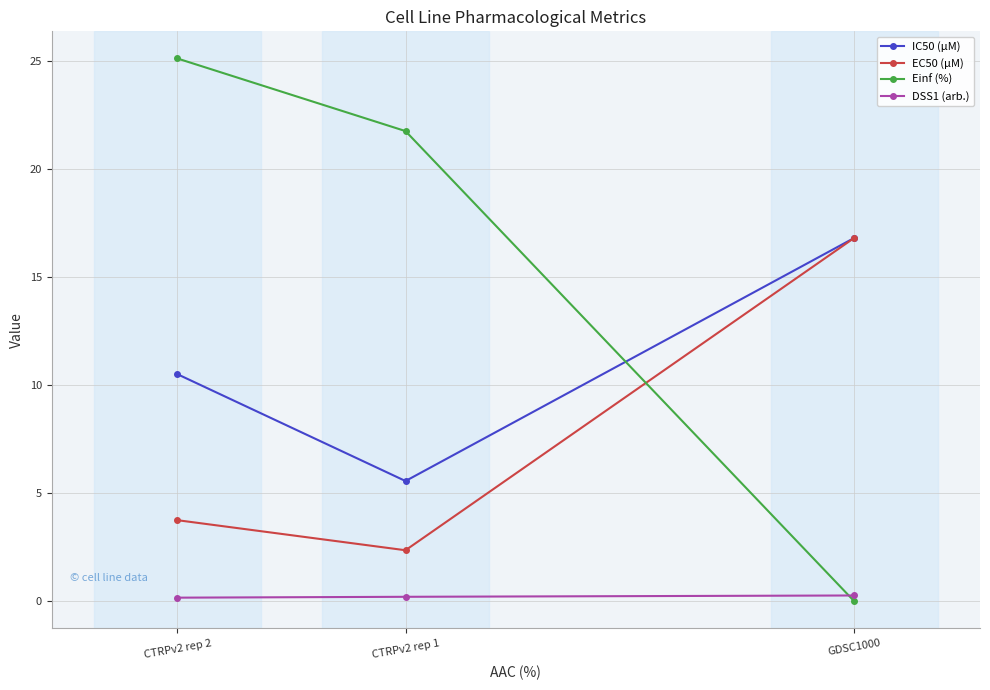

Between GDSC1000 and CTRPv2 rep 1, which series saw the biggest shift?

Einf (%)